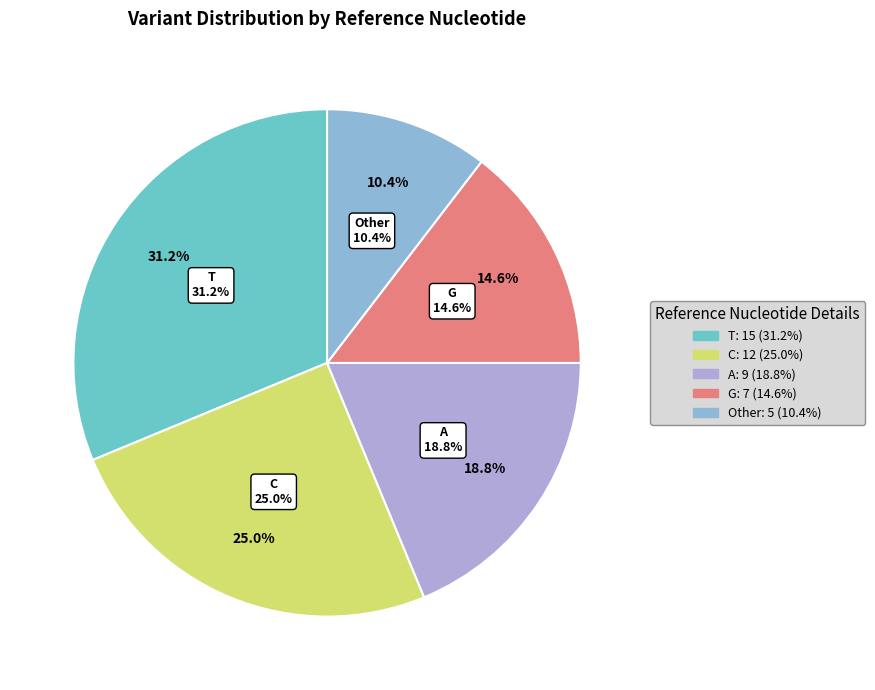

Is there a majority slice in this chart?

No